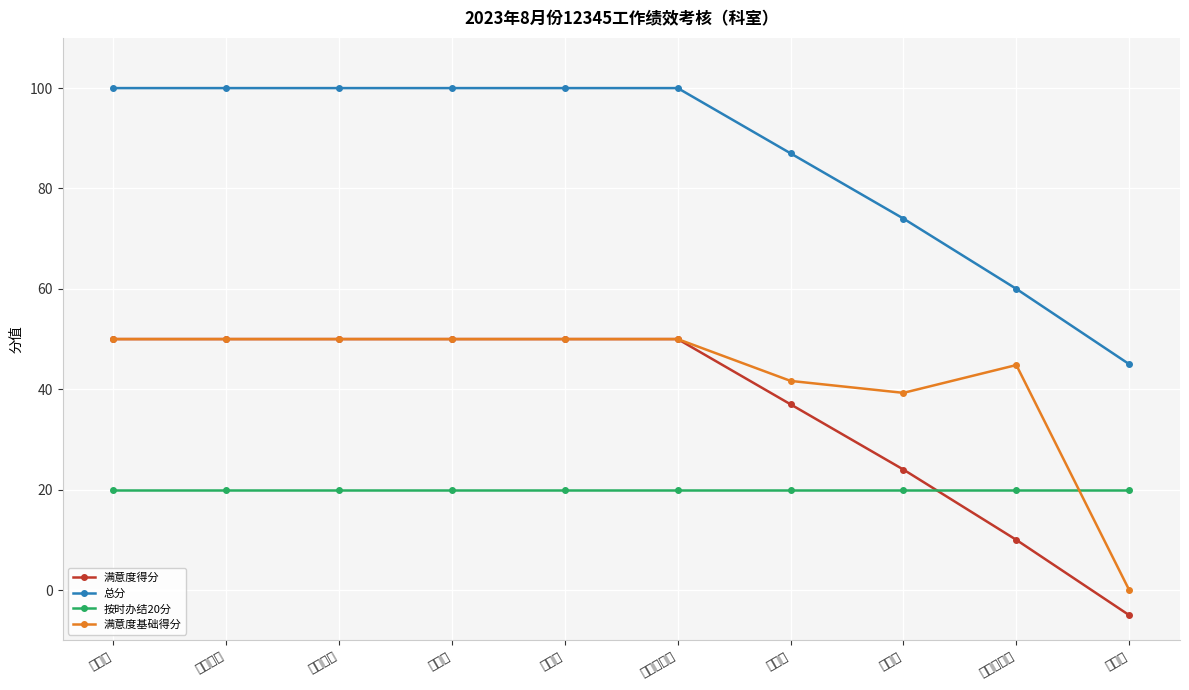

Which series has the largest range (max minus min)?

满意度得分